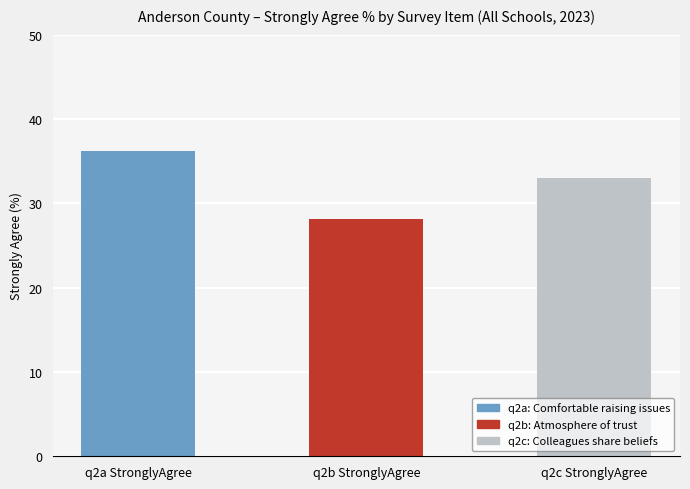

At which label does the data first exceed 33?

q2a StronglyAgree